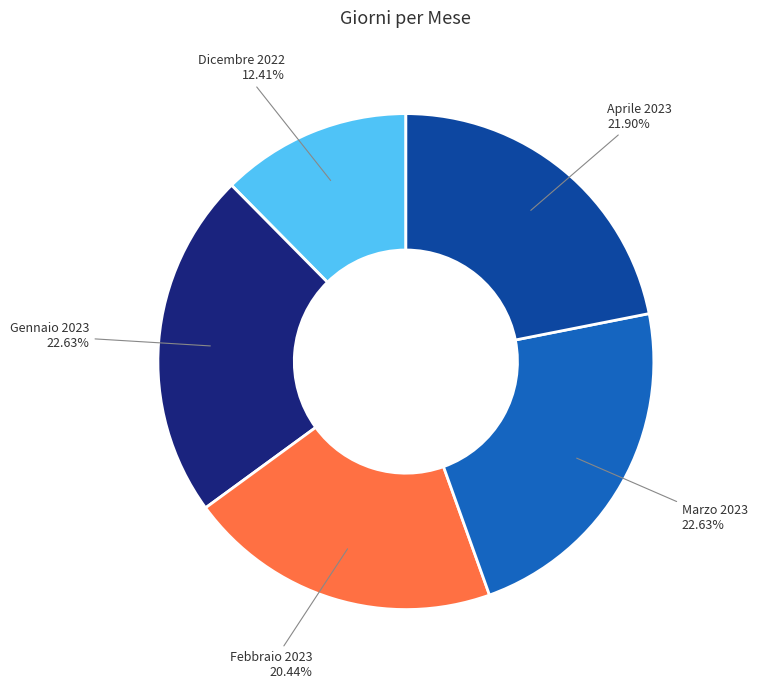

Combined, do Febbraio 2023 and Gennaio 2023 account for over 50%?

No